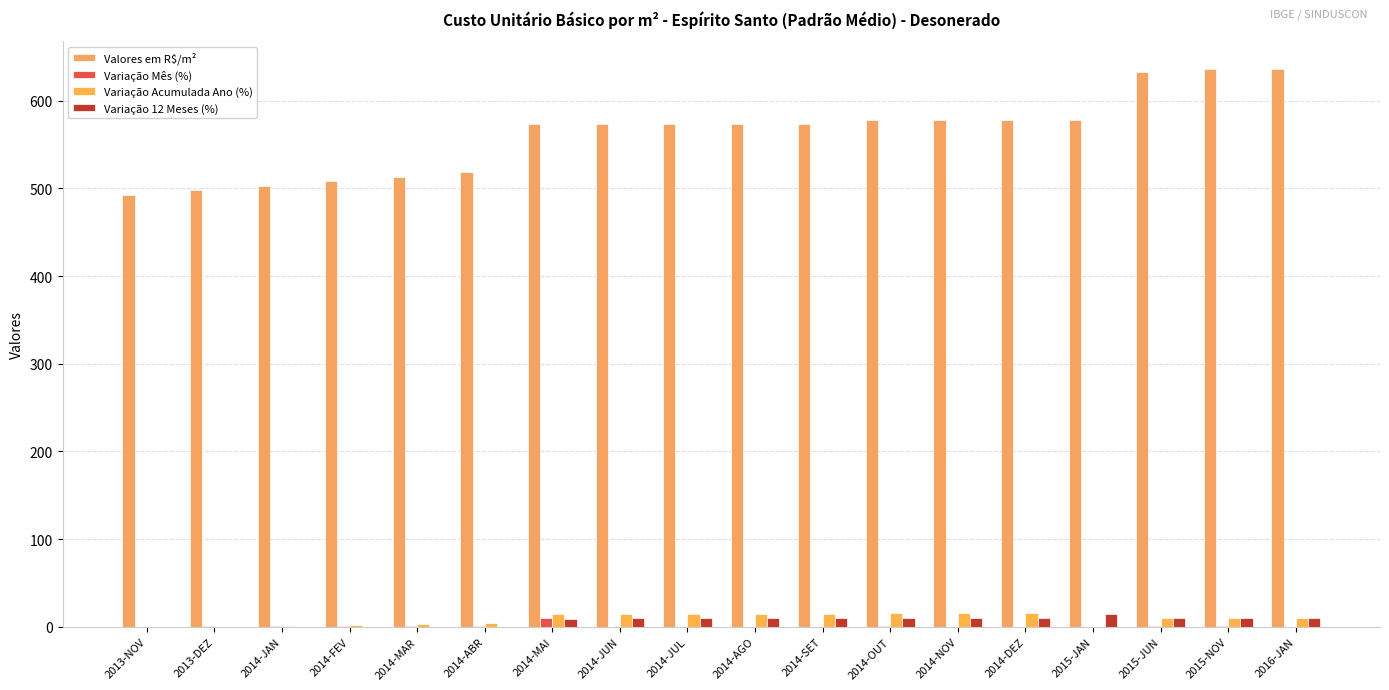

Are the bars grouped side by side (vs. stacked)?

Yes